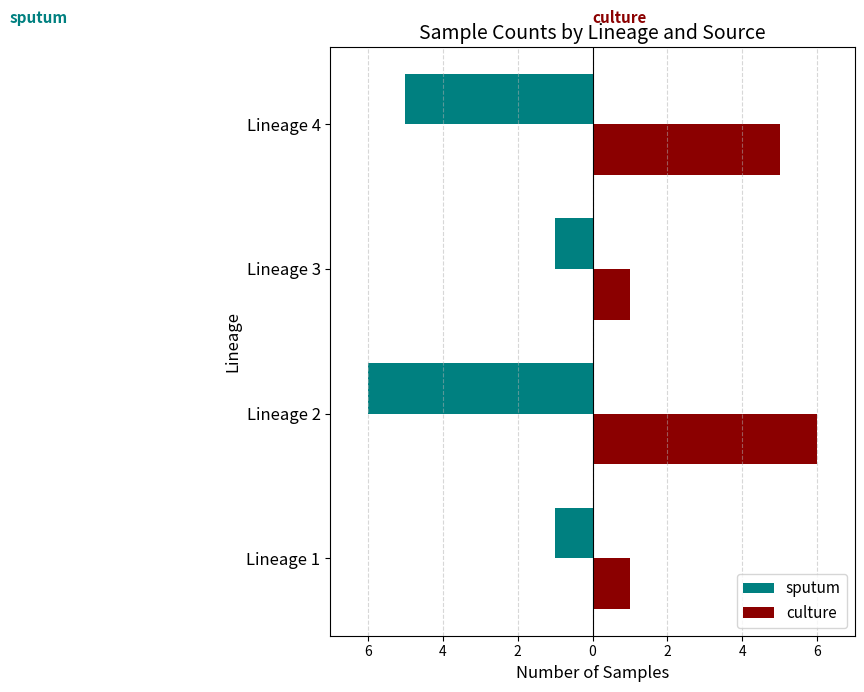

What are all the series names shown in the legend?

sputum, culture